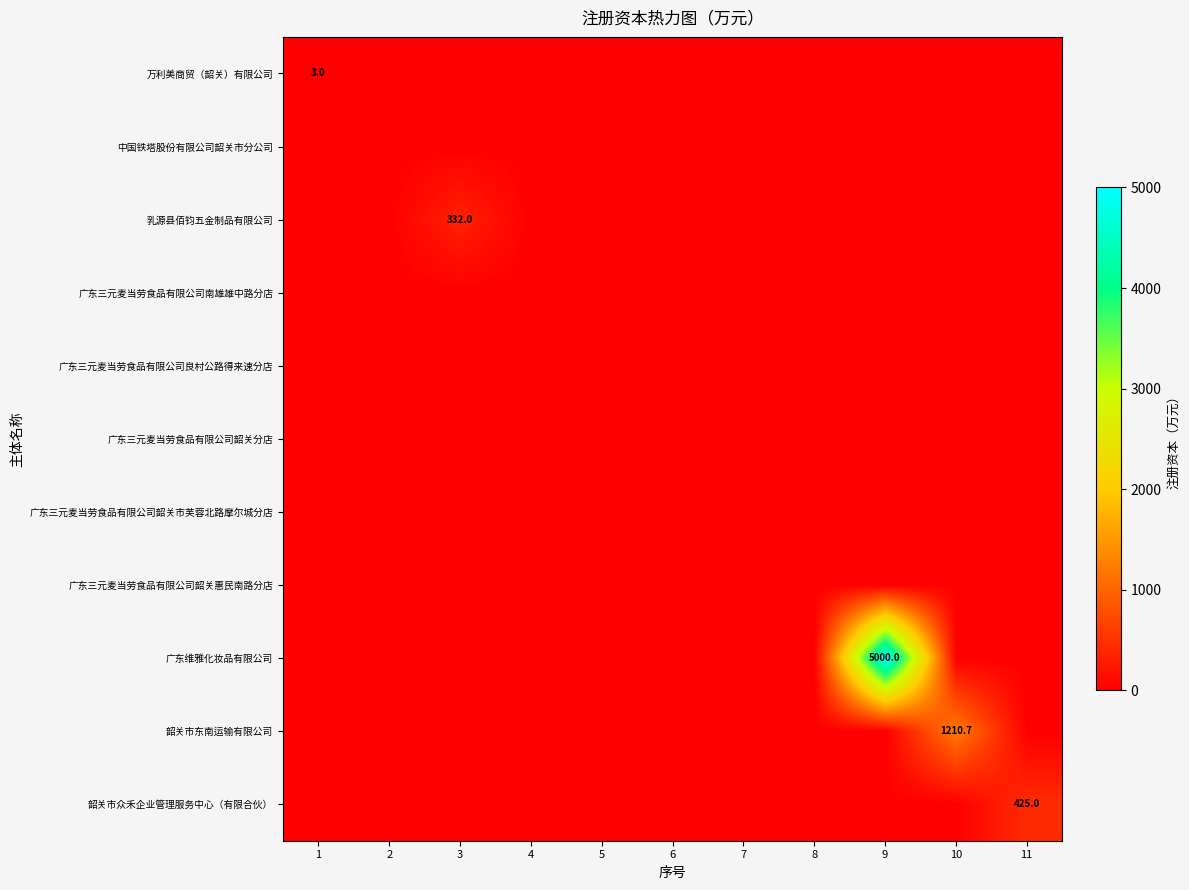

Where is 中国铁塔股份有限公司韶关市分公司 nearest to the value 0?

1